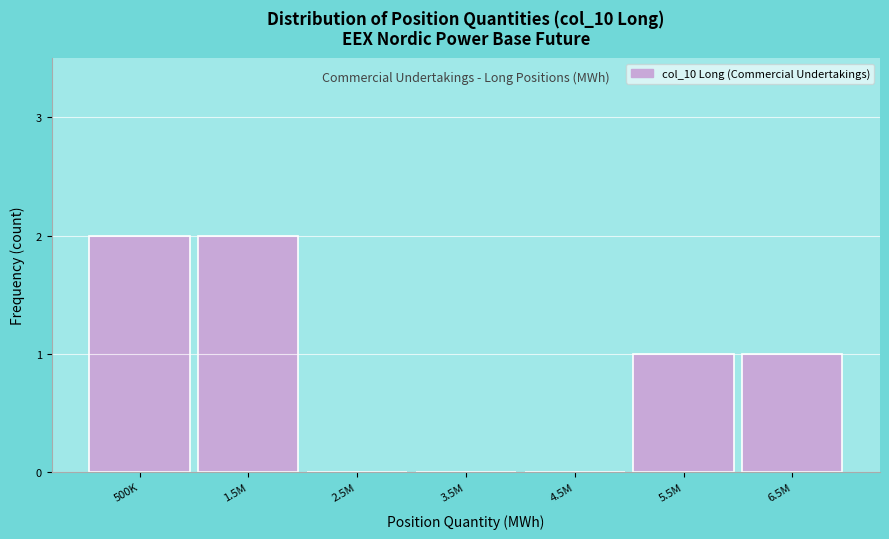

Reading right to left, transcribe all the data shown in this chart.

6.5M=1	5.5M=1	4.5M=0	3.5M=0	2.5M=0	1.5M=2	500K=2